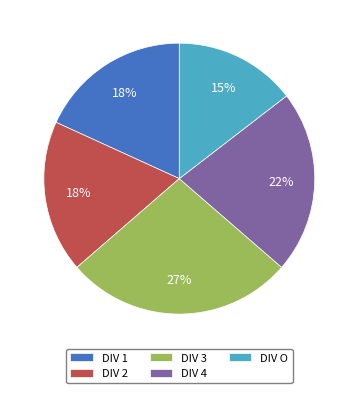

Does DIV O represent more than half of the total?

No